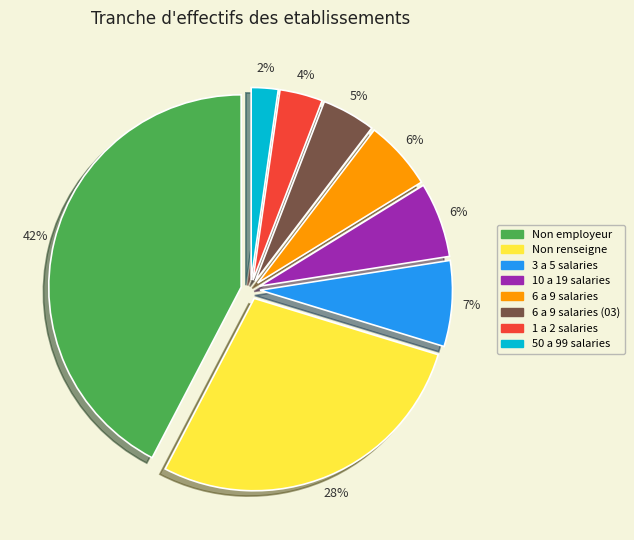

Between 50 a 99 salaries and 1 a 2 salaries, which is larger?

1 a 2 salaries